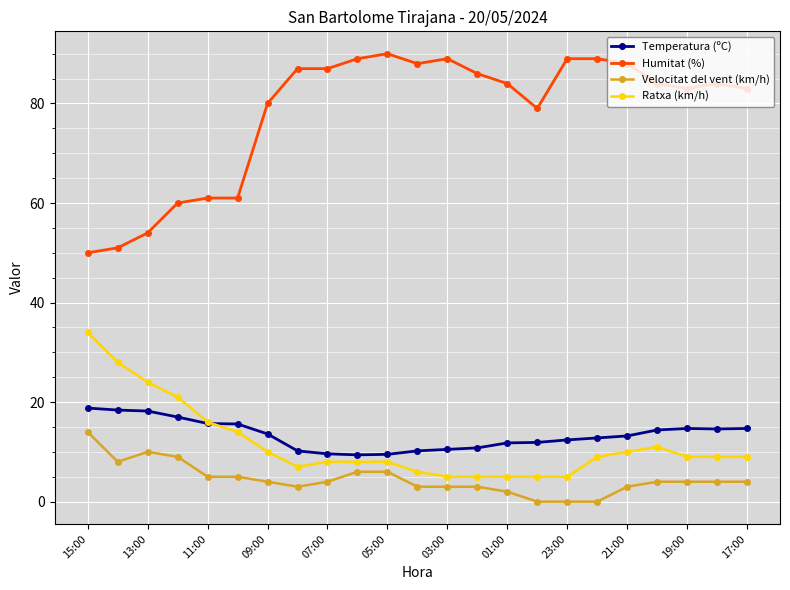

True or false: Humitat (%) and Temperatura (ºC) cross at least once.

False